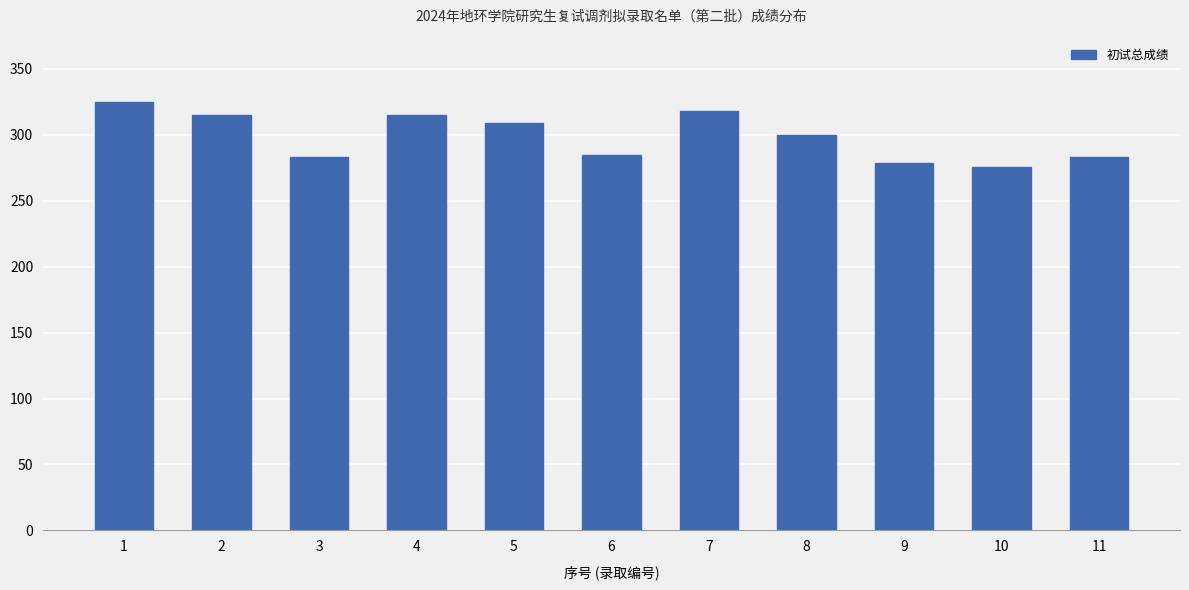

Where is the data nearest to the value 300?

8